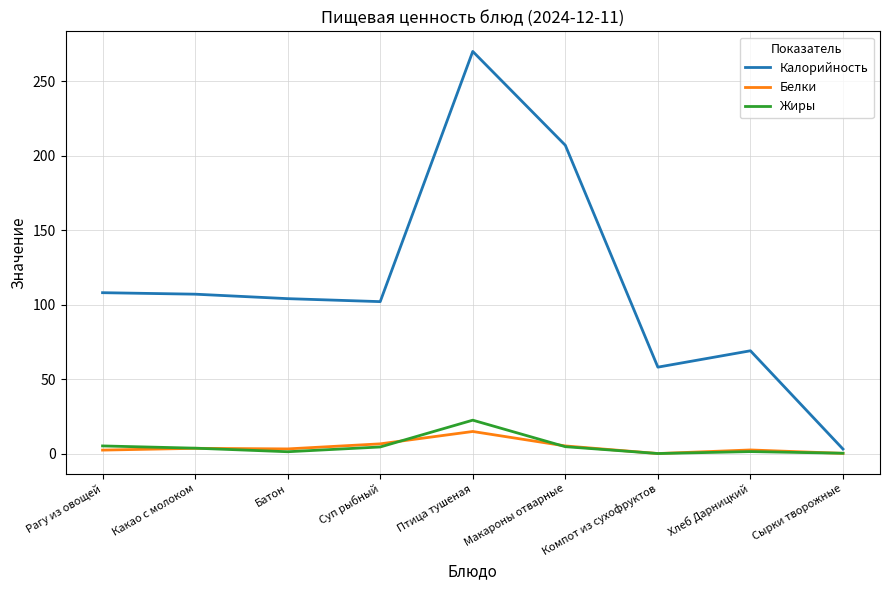

What is the difference between the Калорийность values at Суп рыбный and Рагу из овощей?

6.0